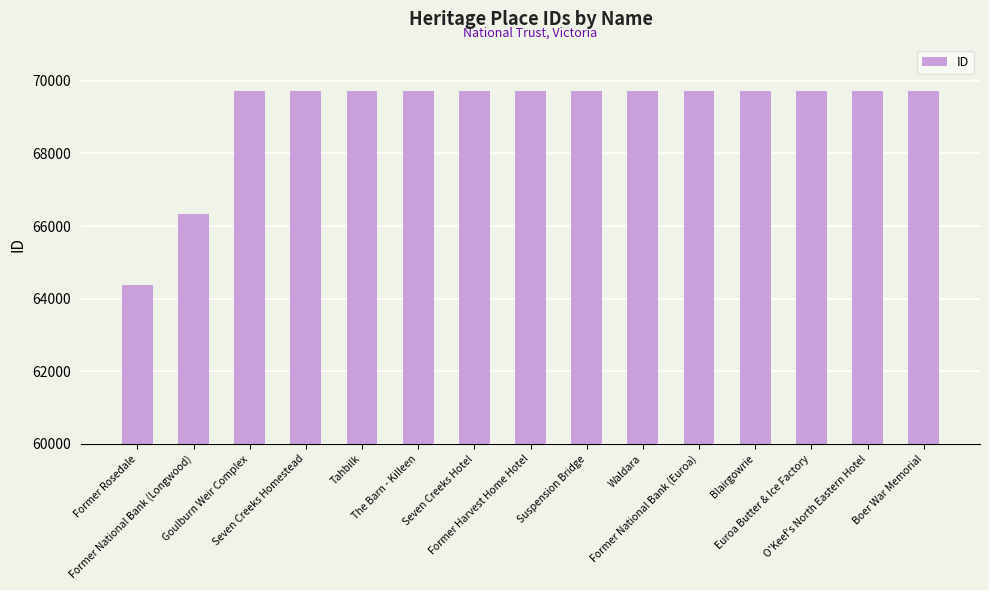

What is the average value?

69140